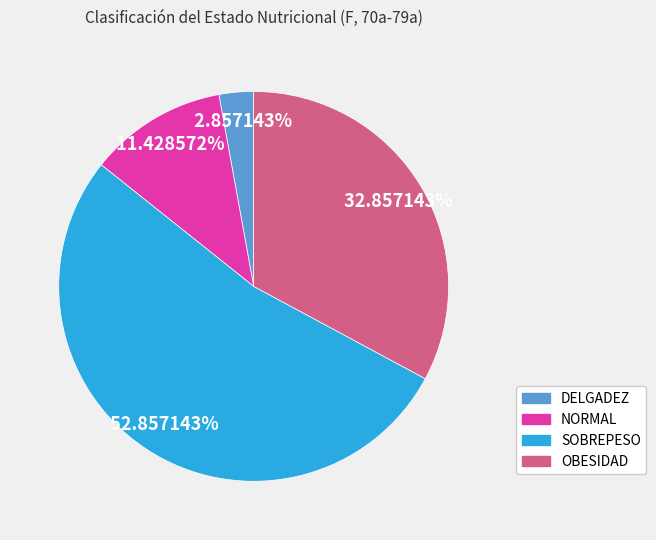

Which category has the smallest portion of the pie?

DELGADEZ